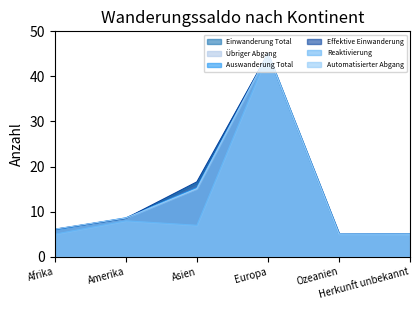

Reading left to right, list all the values displayed in this chart.

Einwanderung Total: 6.1	8.5	16.3	45.0	5.1	5.0
Übriger Abgang: 6.1	8.6	15.1	45.0	5.1	5.0
Auswanderung Total: 6.0	8.6	15.3	45.0	5.1	5.0
Effektive Einwanderung: 6.1	8.5	16.6	45.0	5.1	5.0
Reaktivierung: 5.0	8.0	7.0	45.0	5.0	5.0
Automatisierter Abgang: 6.1	8.6	15.1	45.0	5.1	5.0